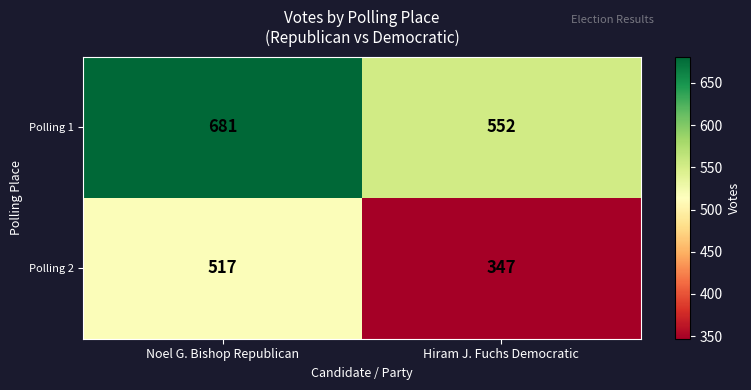

Read the Polling 2 value at Hiram J. Fuchs Democratic, to the nearest 5.

345